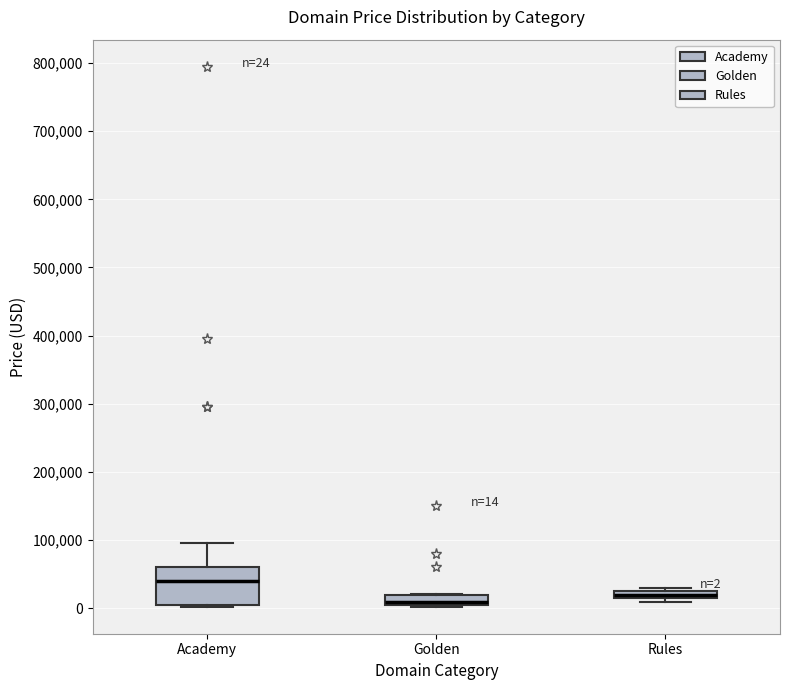

Which box's median line is the highest?

Academy